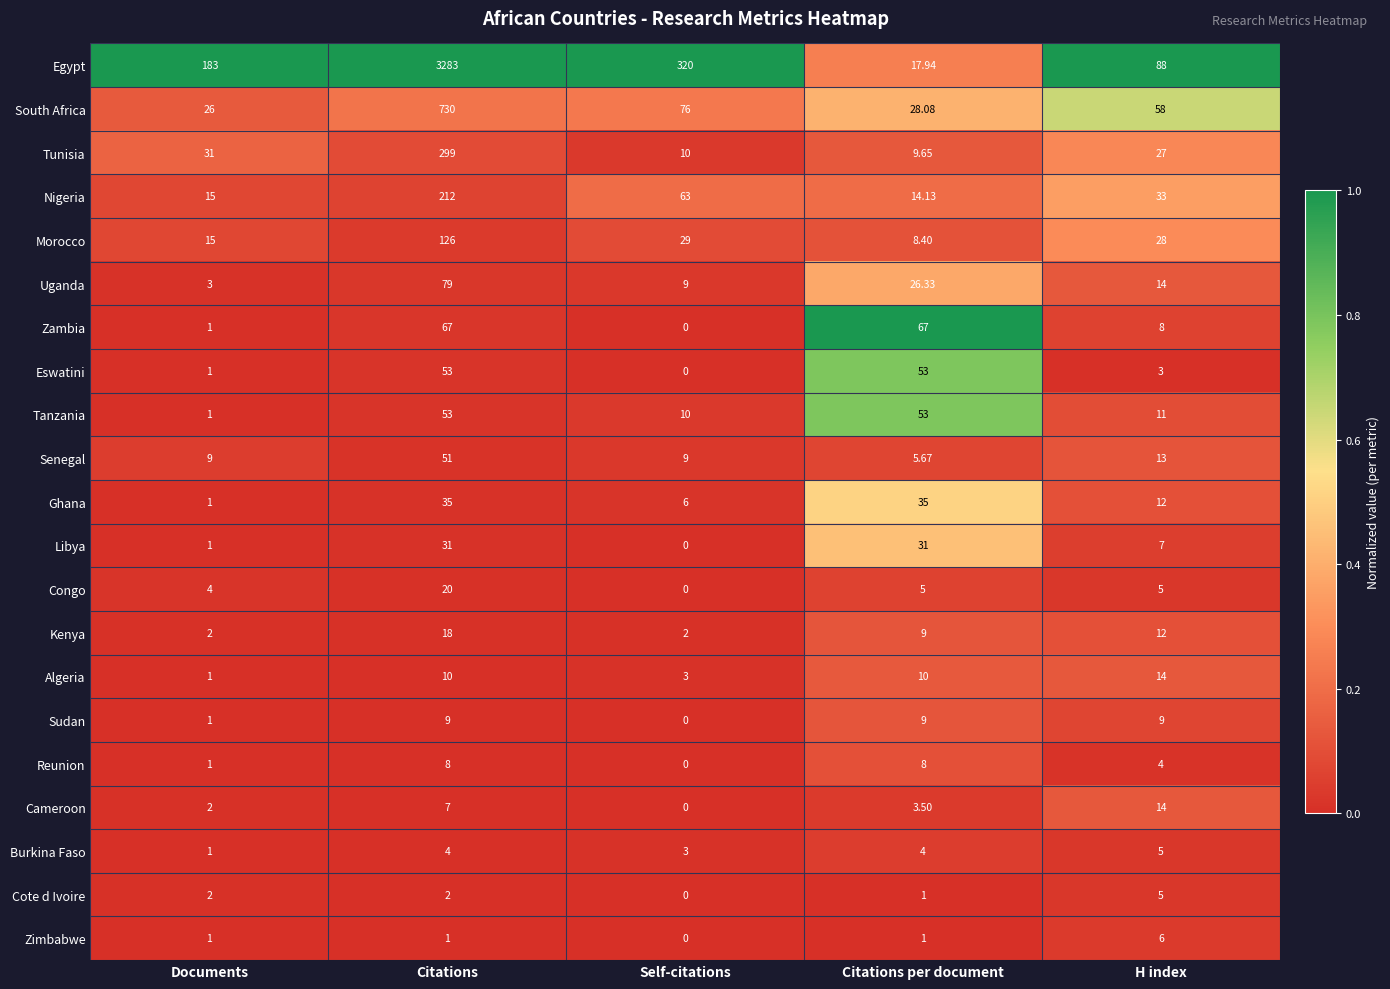

Which series has the largest range (max minus min)?

Egypt